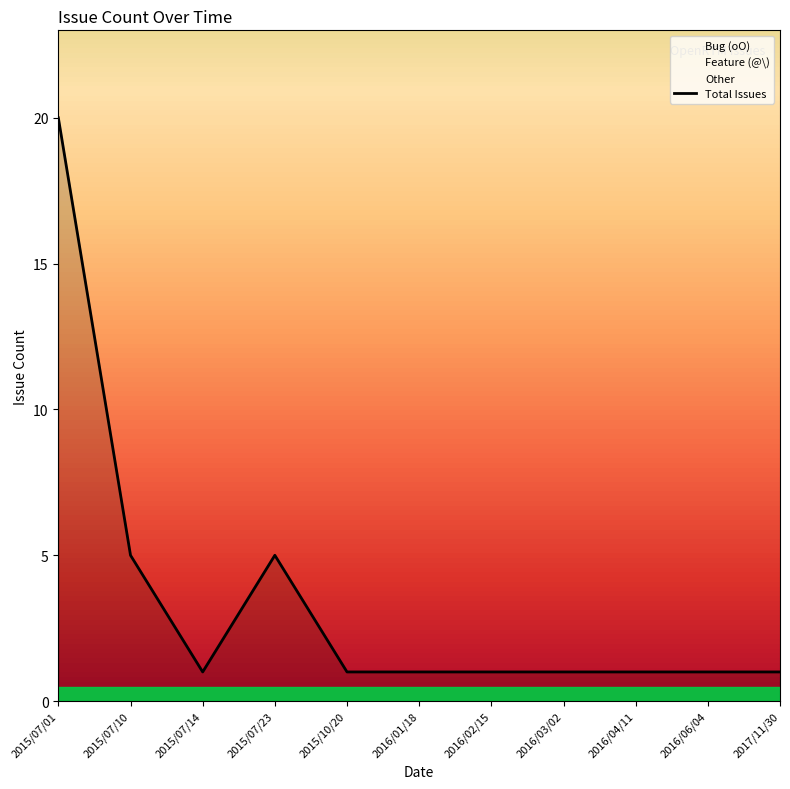

Reading left to right, extract all data points from this chart.

20	5	1	5	1	1	1	1	1	1	1